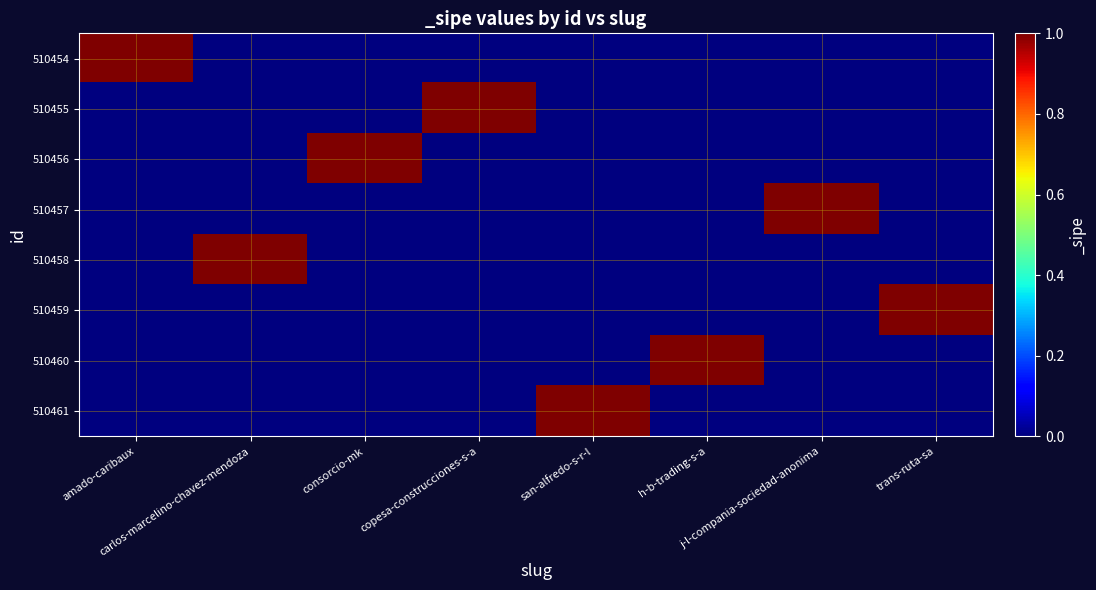

Reading right to left, what are all the values shown in this chart?

510454: trans-ruta-sa=0	j-l-compania-sociedad-anonima=0	h-b-trading-s-a=0	san-alfredo-s-r-l=0	copesa-construcciones-s-a=0	consorcio-mk=0	carlos-marcelino-chavez-mendoza=0	amado-caribaux=1
510455: trans-ruta-sa=0	j-l-compania-sociedad-anonima=0	h-b-trading-s-a=0	san-alfredo-s-r-l=0	copesa-construcciones-s-a=1	consorcio-mk=0	carlos-marcelino-chavez-mendoza=0	amado-caribaux=0
510456: trans-ruta-sa=0	j-l-compania-sociedad-anonima=0	h-b-trading-s-a=0	san-alfredo-s-r-l=0	copesa-construcciones-s-a=0	consorcio-mk=1	carlos-marcelino-chavez-mendoza=0	amado-caribaux=0
510457: trans-ruta-sa=0	j-l-compania-sociedad-anonima=1	h-b-trading-s-a=0	san-alfredo-s-r-l=0	copesa-construcciones-s-a=0	consorcio-mk=0	carlos-marcelino-chavez-mendoza=0	amado-caribaux=0
510458: trans-ruta-sa=0	j-l-compania-sociedad-anonima=0	h-b-trading-s-a=0	san-alfredo-s-r-l=0	copesa-construcciones-s-a=0	consorcio-mk=0	carlos-marcelino-chavez-mendoza=1	amado-caribaux=0
510459: trans-ruta-sa=1	j-l-compania-sociedad-anonima=0	h-b-trading-s-a=0	san-alfredo-s-r-l=0	copesa-construcciones-s-a=0	consorcio-mk=0	carlos-marcelino-chavez-mendoza=0	amado-caribaux=0
510460: trans-ruta-sa=0	j-l-compania-sociedad-anonima=0	h-b-trading-s-a=1	san-alfredo-s-r-l=0	copesa-construcciones-s-a=0	consorcio-mk=0	carlos-marcelino-chavez-mendoza=0	amado-caribaux=0
510461: trans-ruta-sa=0	j-l-compania-sociedad-anonima=0	h-b-trading-s-a=0	san-alfredo-s-r-l=1	copesa-construcciones-s-a=0	consorcio-mk=0	carlos-marcelino-chavez-mendoza=0	amado-caribaux=0